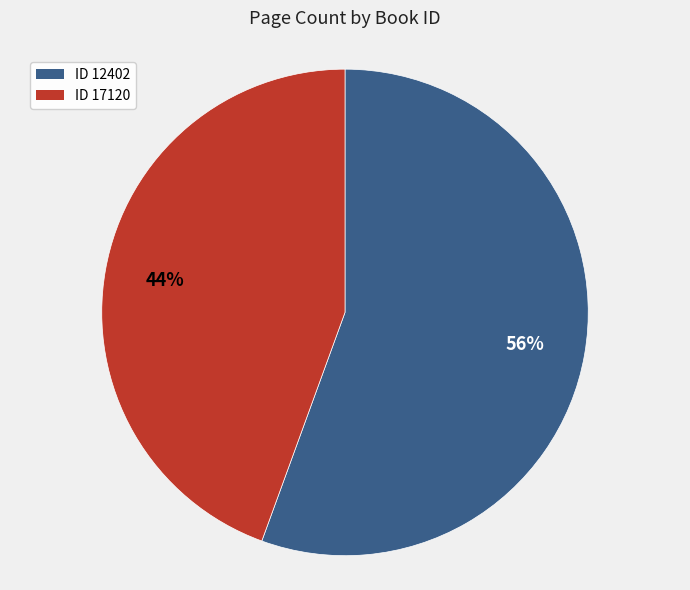

Combined, do ID 12402 and ID 17120 account for over 50%?

Yes